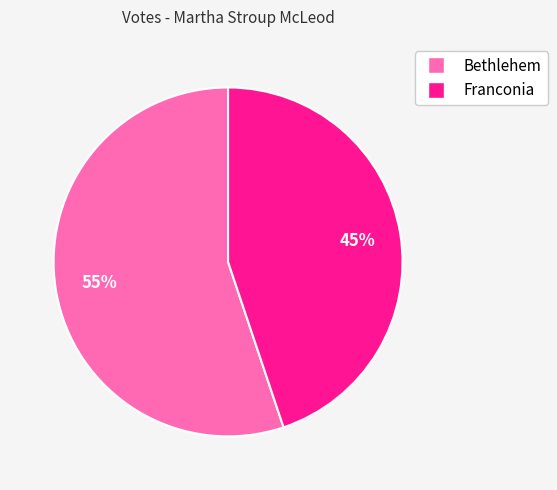

How many slices are in this pie chart?

2